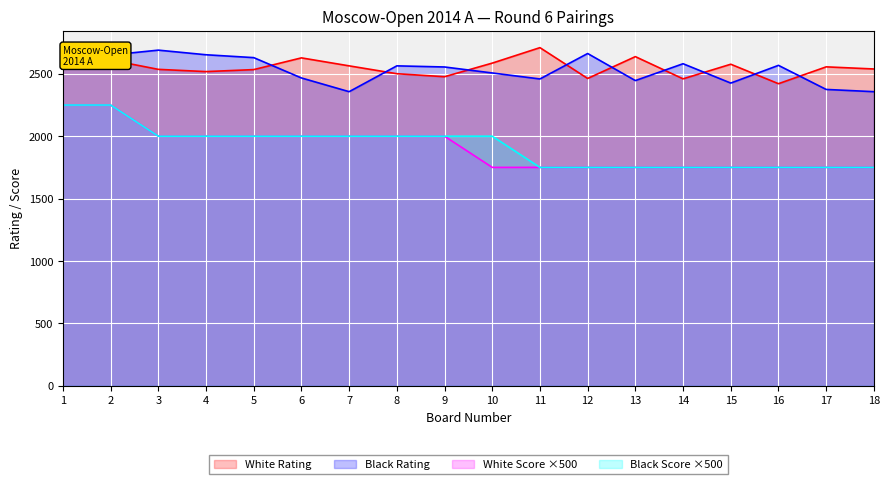

What is the maximum value for White Points Before?

2250